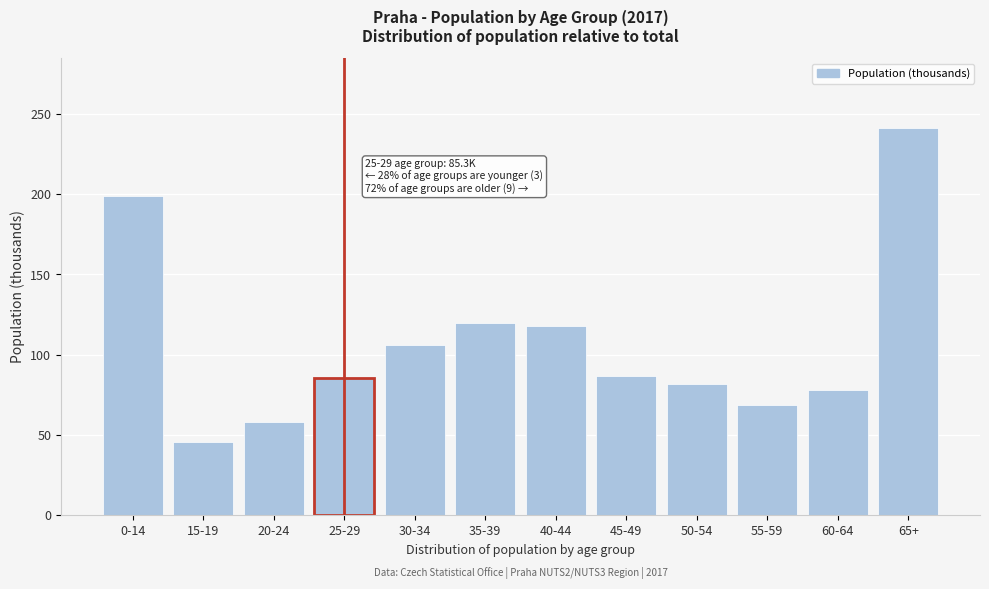

Reading right to left, list all the values displayed in this chart.

241.2	77.8	68.4	81.6	86.6	117.9	119.6	105.9	85.3	57.7	45.4	198.8